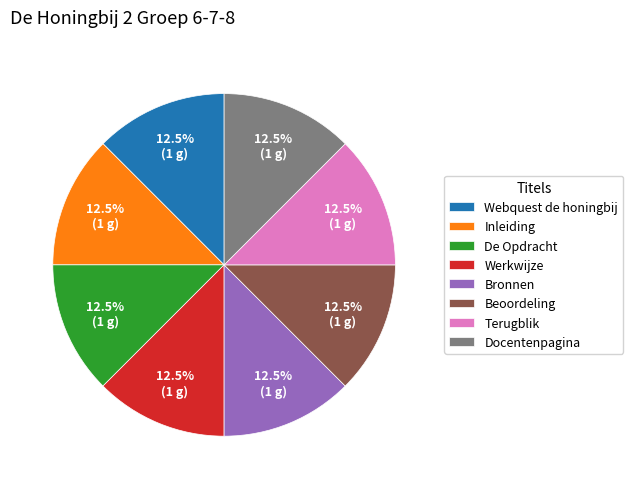

Is Webquest de honingbij the majority of the pie?

No